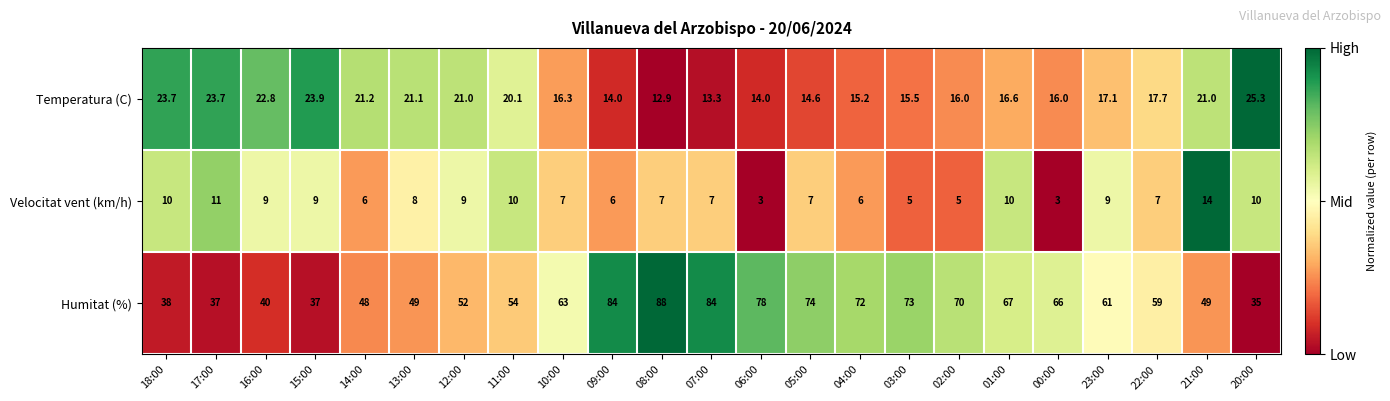

Where does the Temperatura (C) series first go above 17?

18:00